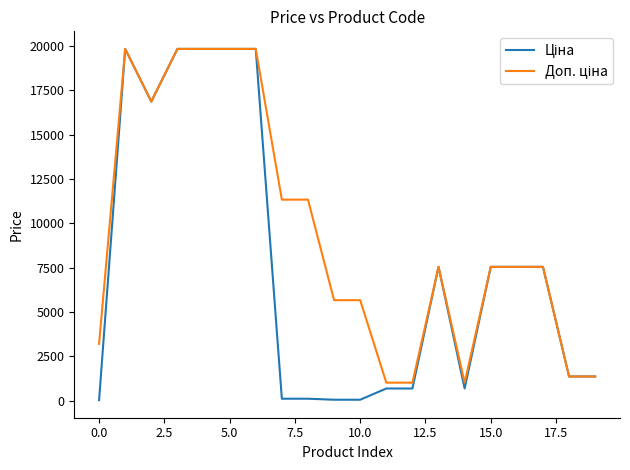

What is the difference between the maximum and minimum values in the Ціна series?

19799.0